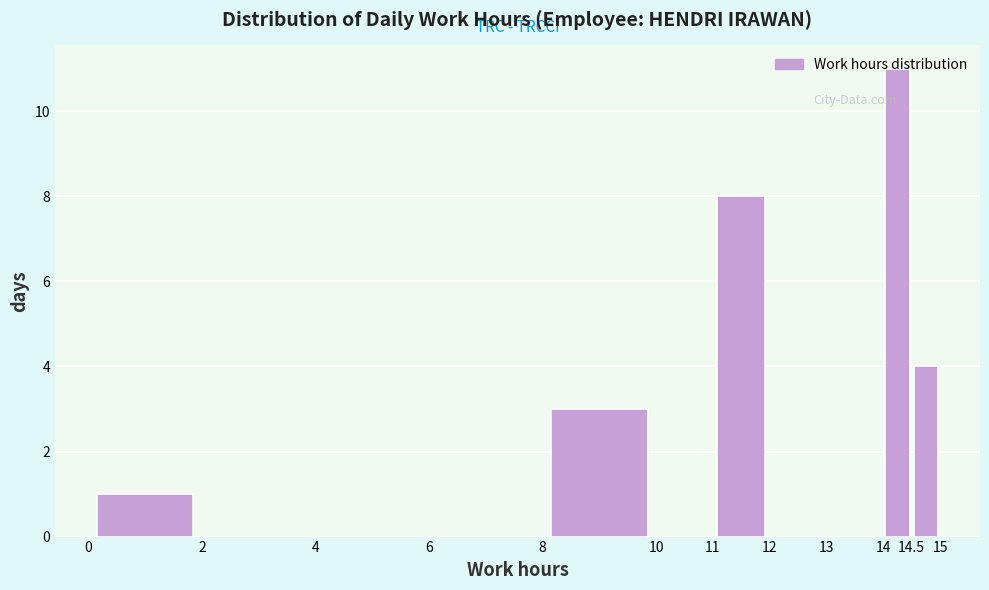

What is the height of the bar covering 11 to 12 on the x-axis? The values are not printed on the chart, so give them approximately, as read against the axis.

8